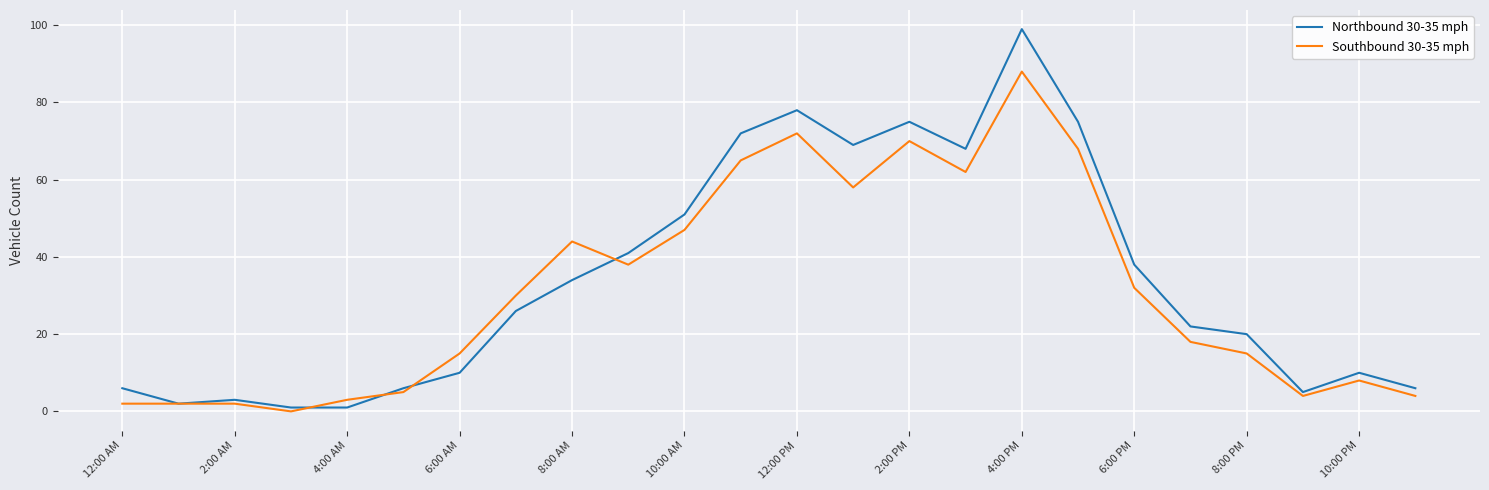

Rank the series by their maximum value, from lowest to highest.

Southbound 30-35 mph, Northbound 30-35 mph